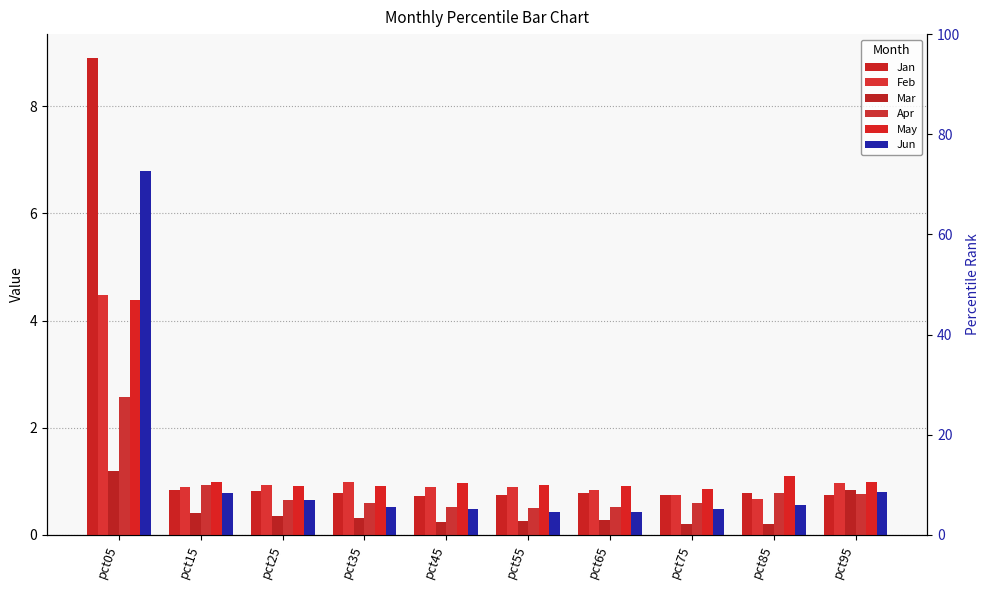

Where is Apr nearest to the value 1?

pct15